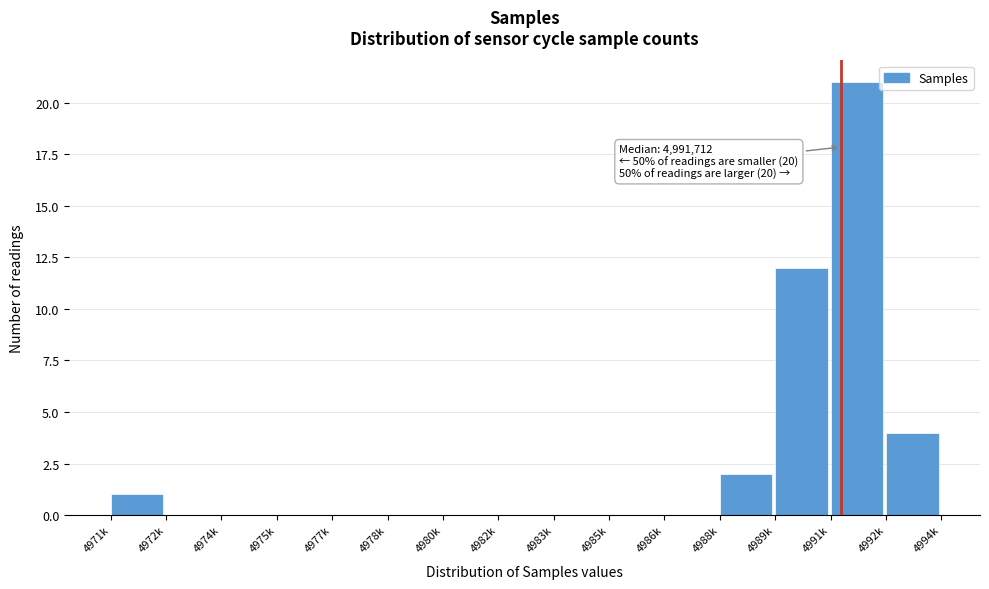

Reading left to right, extract all data points from this chart.

4971k=1	4972k=0	4974k=0	4975k=0	4977k=0	4978k=0	4980k=0	4982k=0	4983k=0	4985k=0	4986k=0	4988k=2	4989k=12	4991k=21	4992k=4